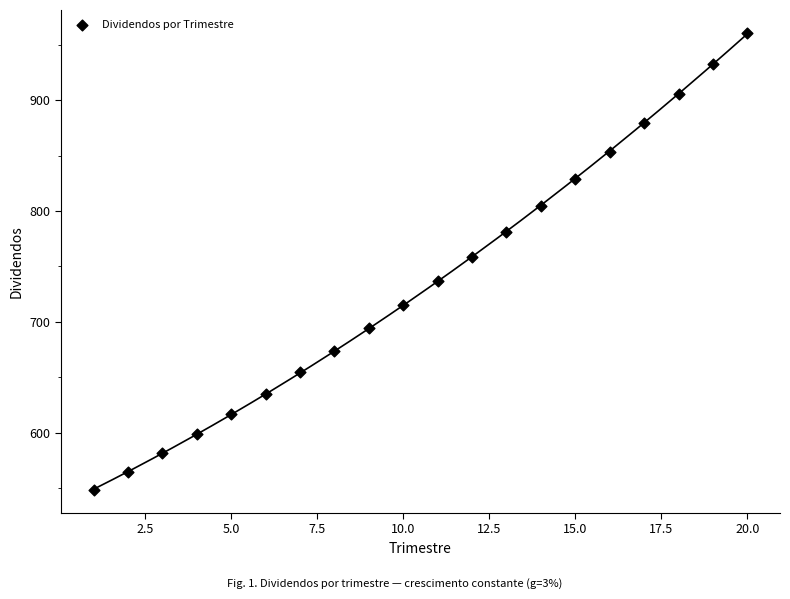

What is the range of Y values (max minus min)?

412.9